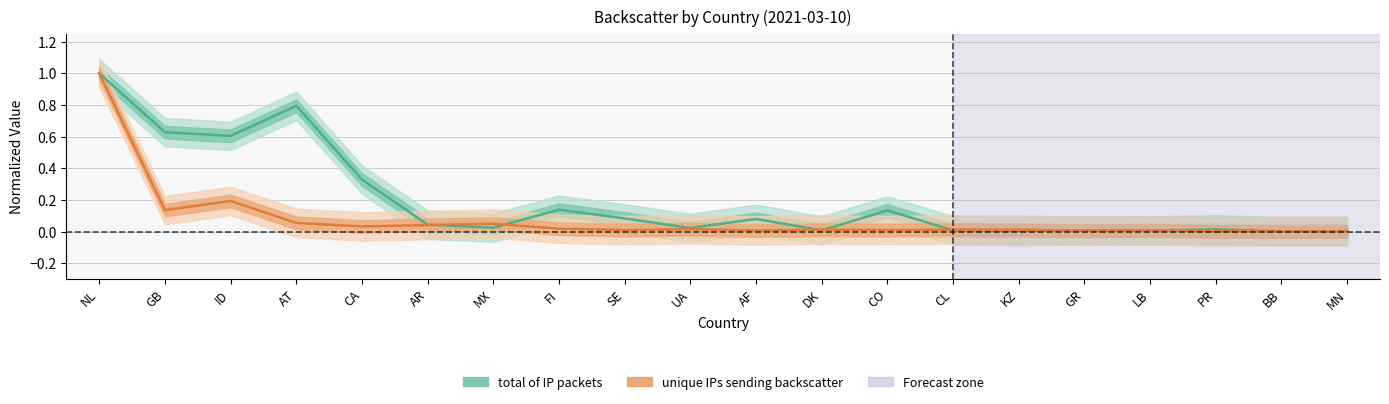

What are all the series names shown in the legend?

total of IP packets, unique IPs sending backscatter